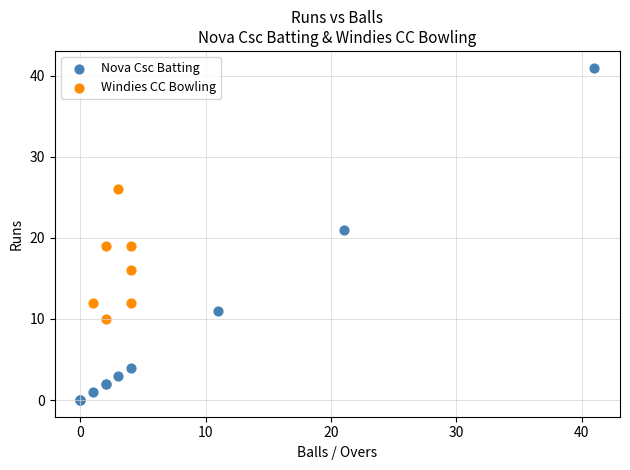

Which series has the widest spread of Y values?

Nova Csc Batting